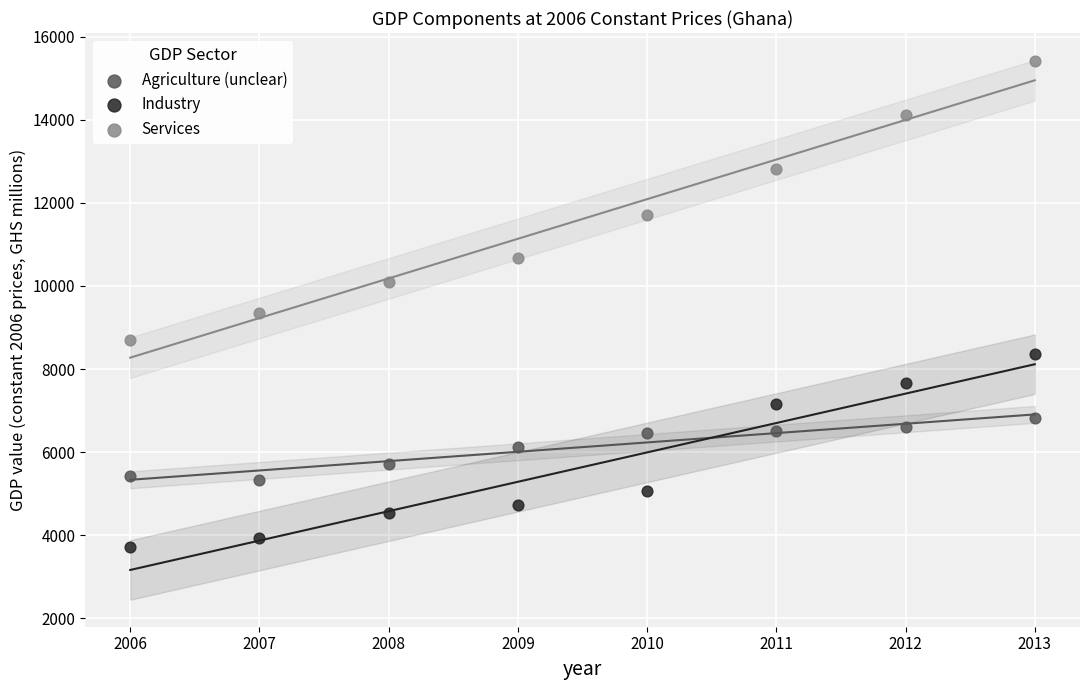

Across all series, what Y value is closest to 9563?

9358.3